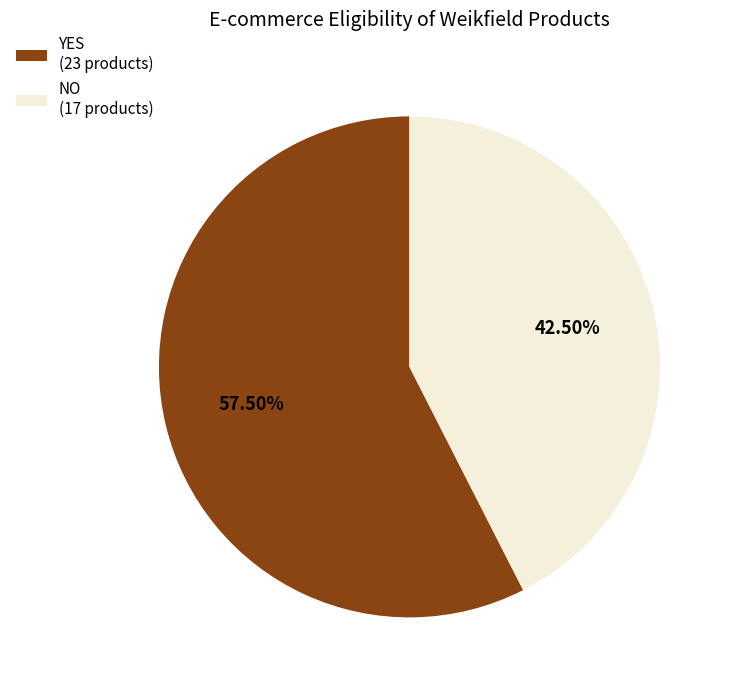

Which category has the smallest portion of the pie?

NO